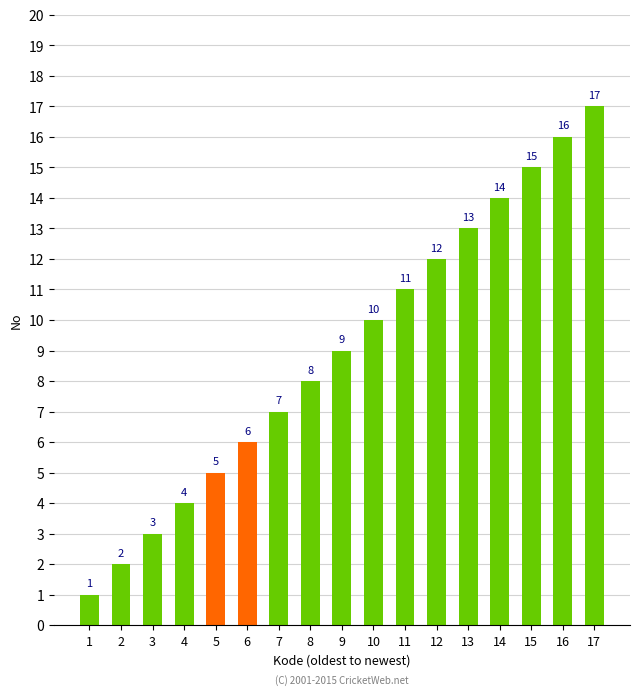

What is the ratio of the value at 6 to the value at 9?

0.7